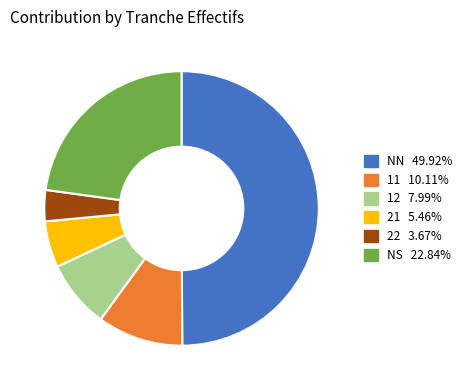

How many slices are in this pie chart?

6